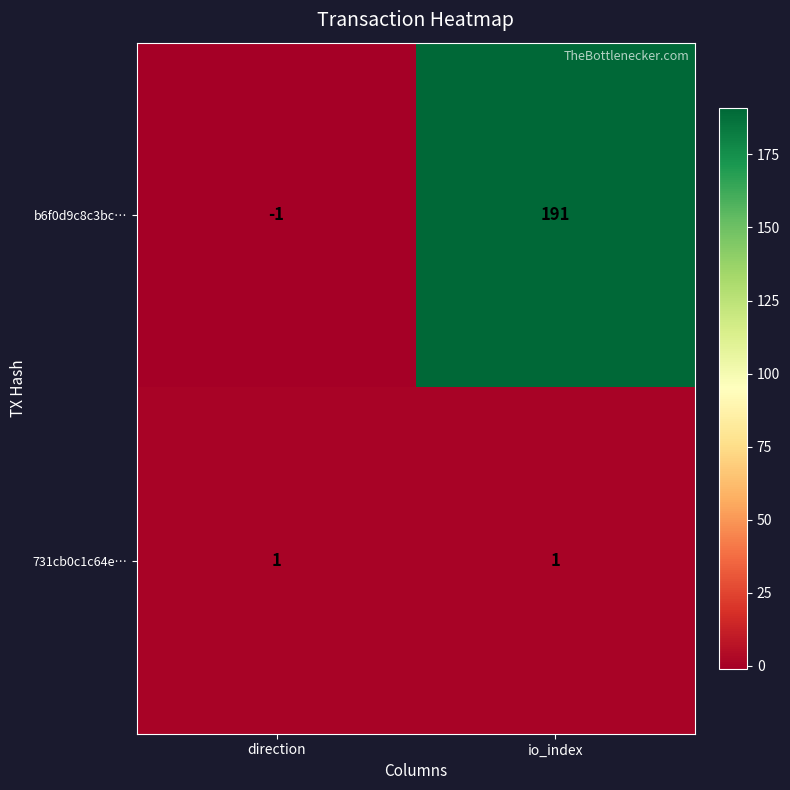

True or false: 731cb0c1c64e… has a value of 1 at io_index.

True